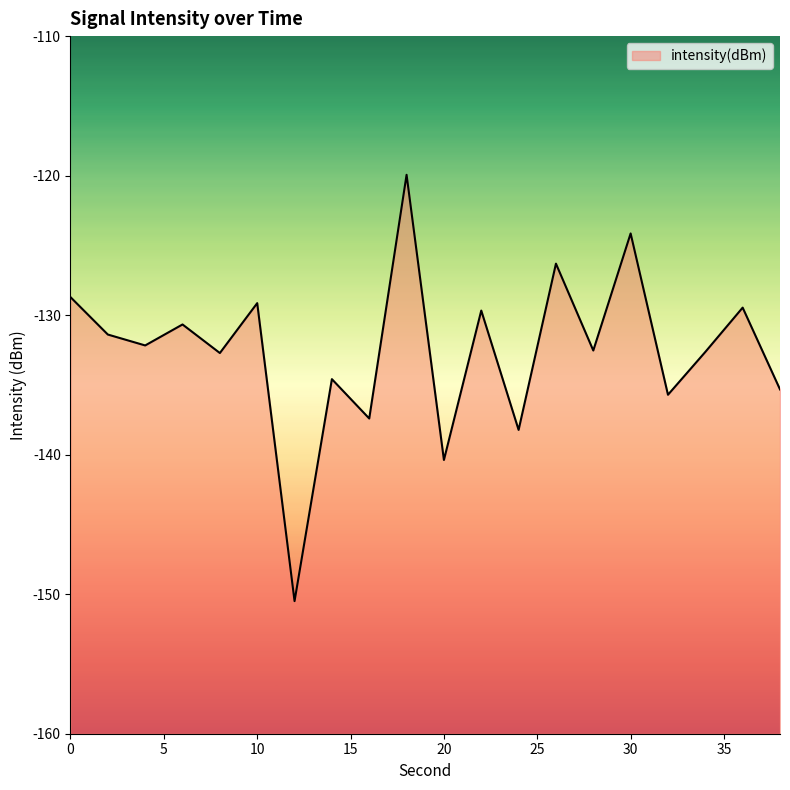

Rank the categories by value from highest to lowest.

18, 30, 26, 0, 10, 36, 22, 6, 2, 4, 28, 34, 8, 14, 38, 32, 16, 24, 20, 12